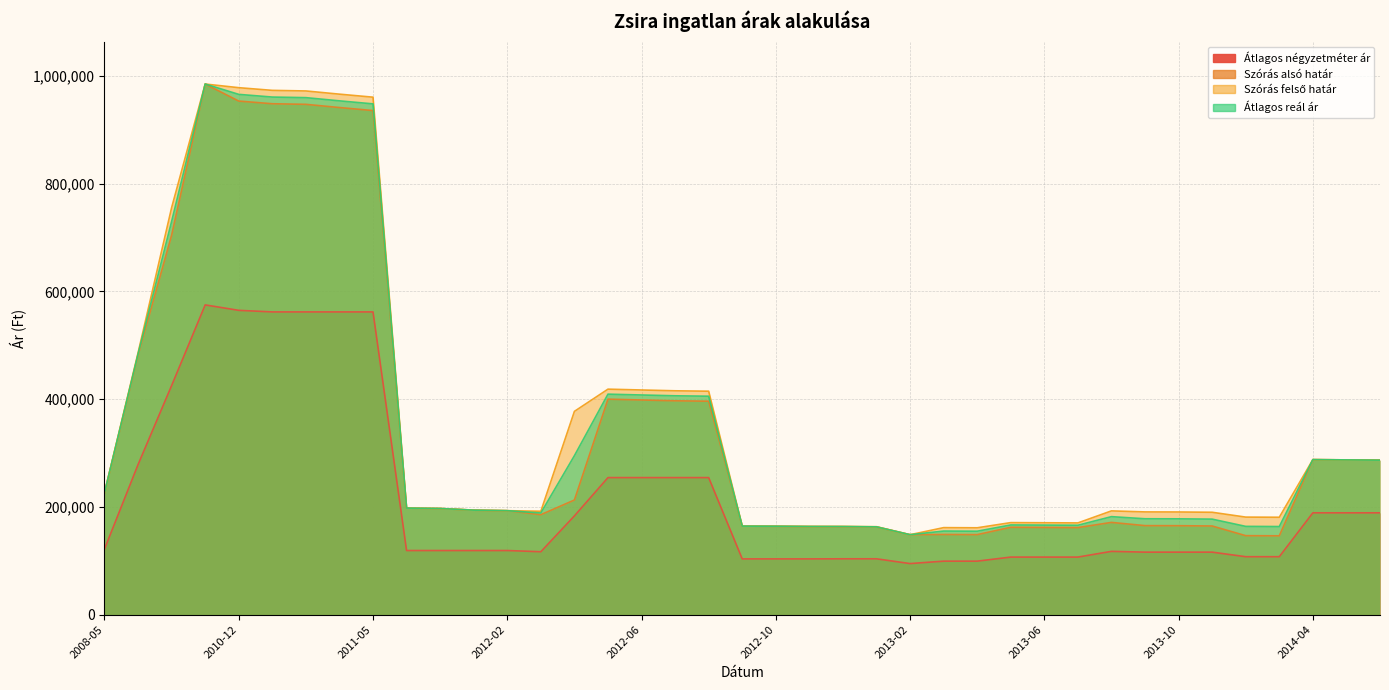

What is the total value across all series at 2012-03?

682805